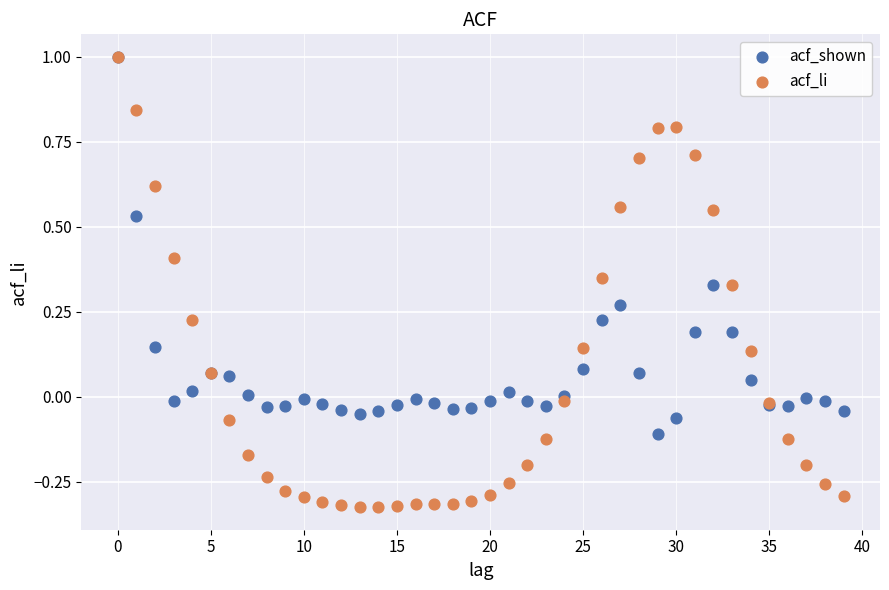

What are all the series names shown in the legend?

acf_shown, acf_li